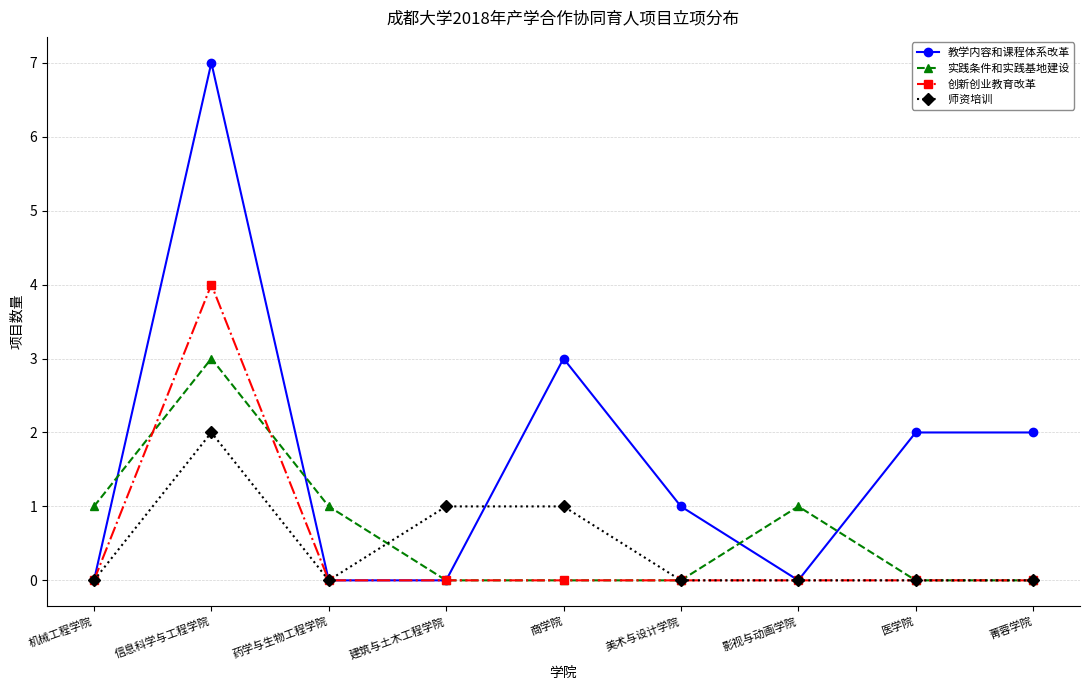

How many distinct data groups are displayed?

4